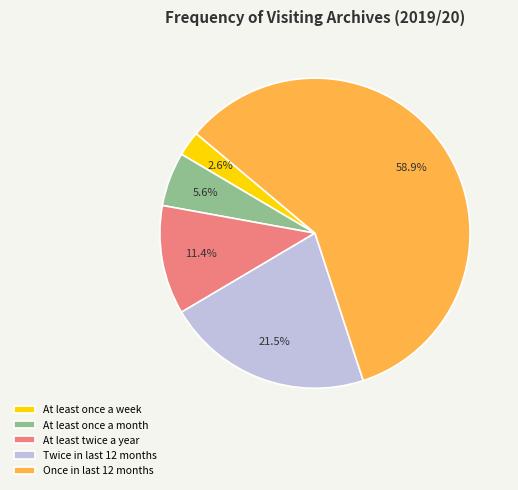

Rank the categories by value from lowest to highest.

At least once a week, At least once a month, At least twice a year, Twice in last 12 months, Once in last 12 months